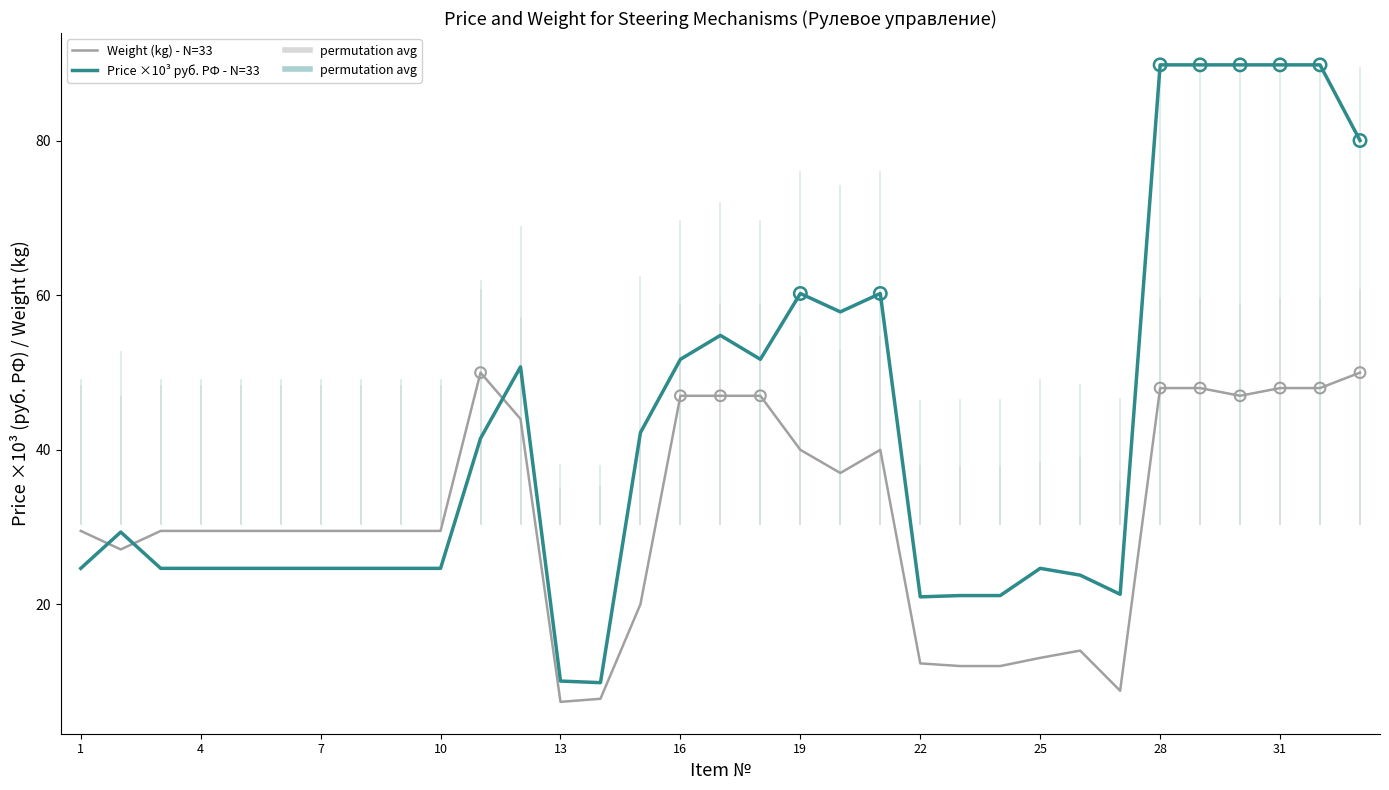

Which series has the largest range (max minus min)?

Price ×10³ руб. РФ - N=33